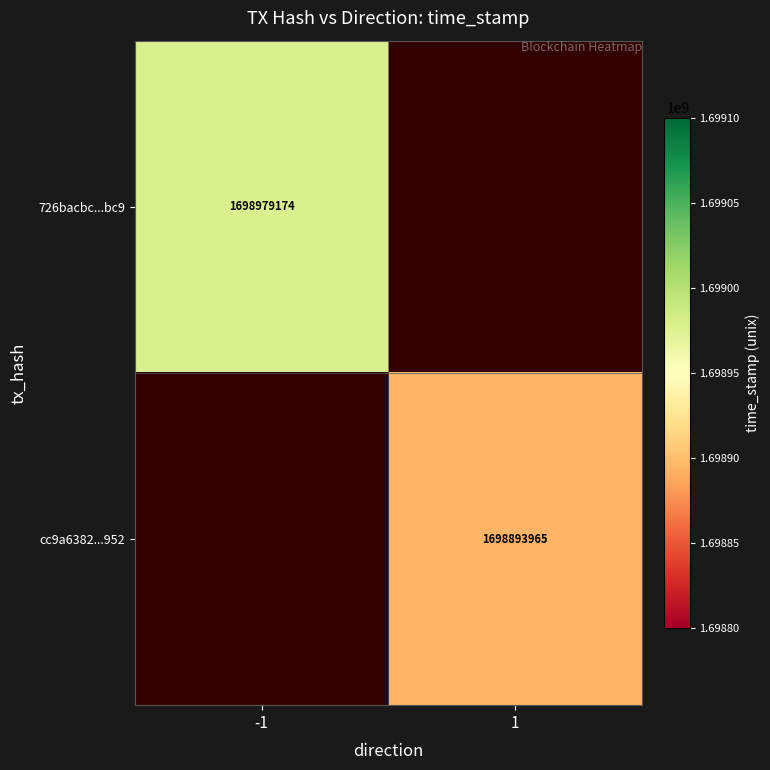

Is it true that cc9a6382...952 equals 1698893965 at 1?

True